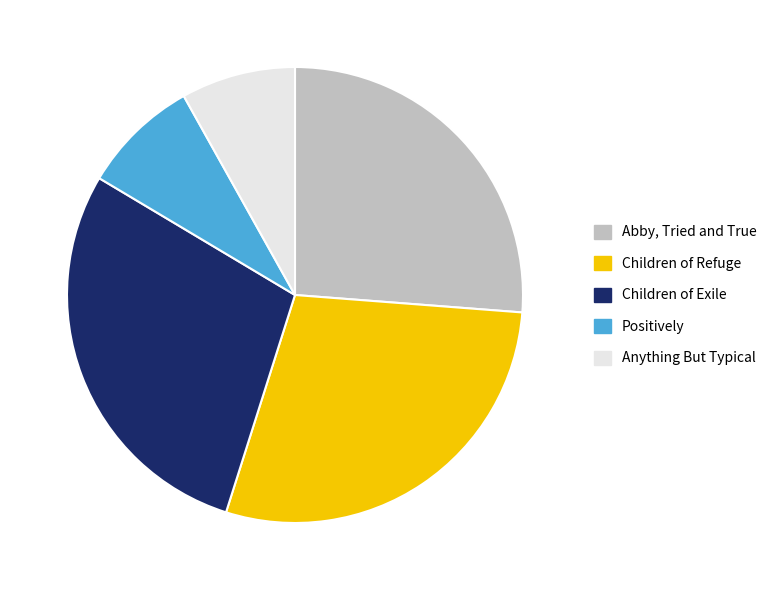

True or false: Positively accounts for 8% of the total.

True